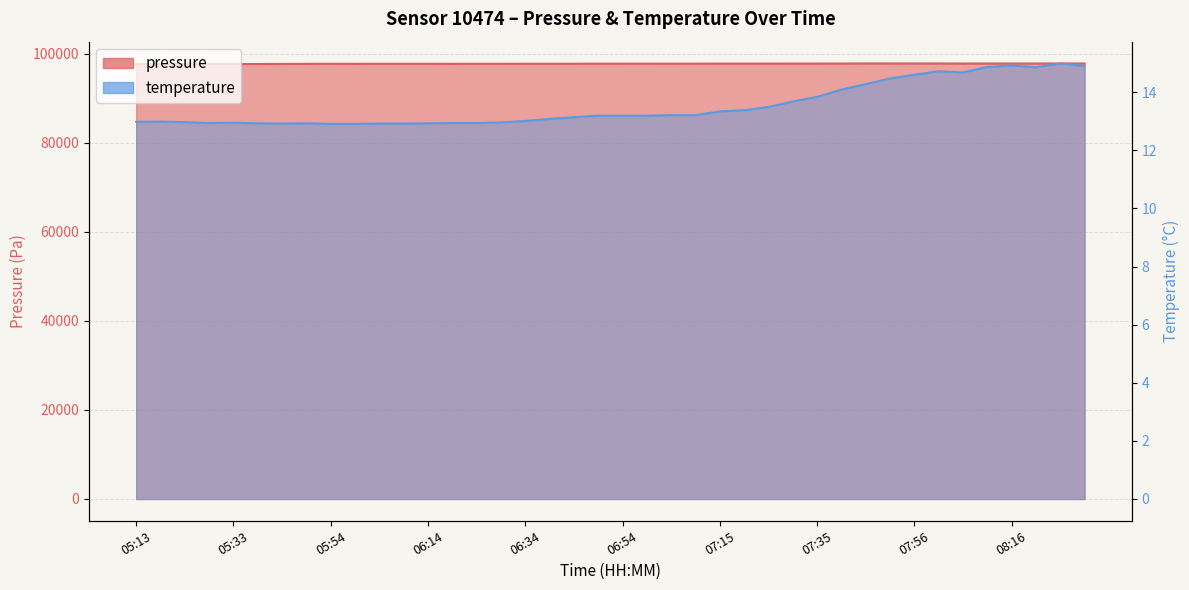

What is the value of the pressure point at the 11th from the left?

97681.4